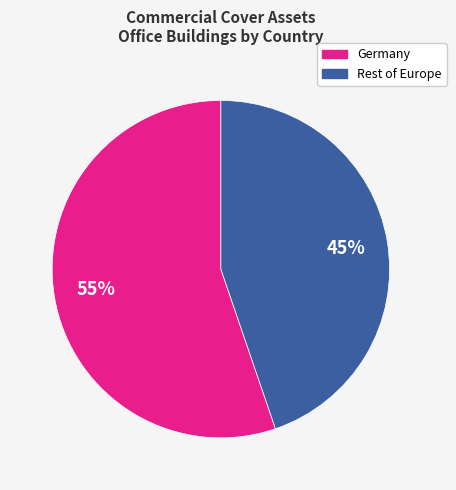

To the nearest percent, what is the average slice percentage?

50%